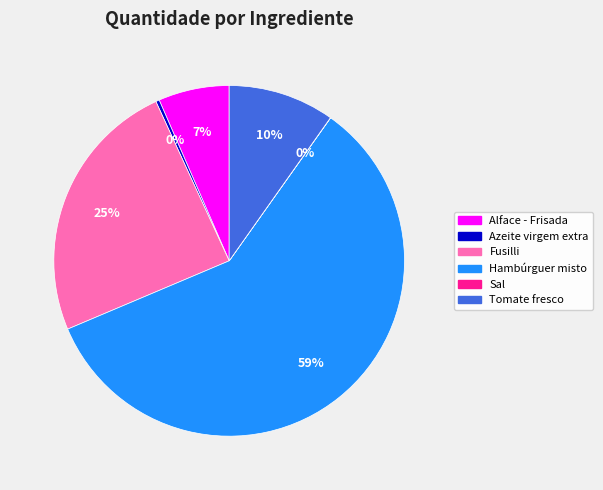

To the nearest percent, what percentage of the pie is Alface - Frisada?

7%